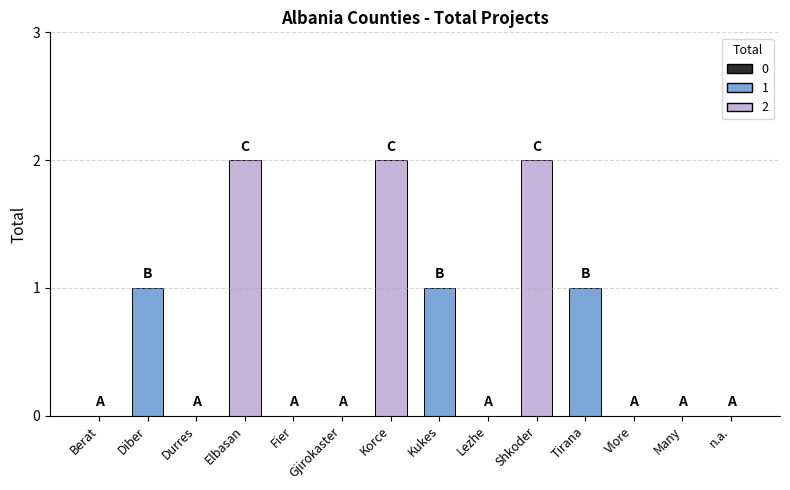

What is the ratio of the value at Korce to the value at Elbasan?

1.0